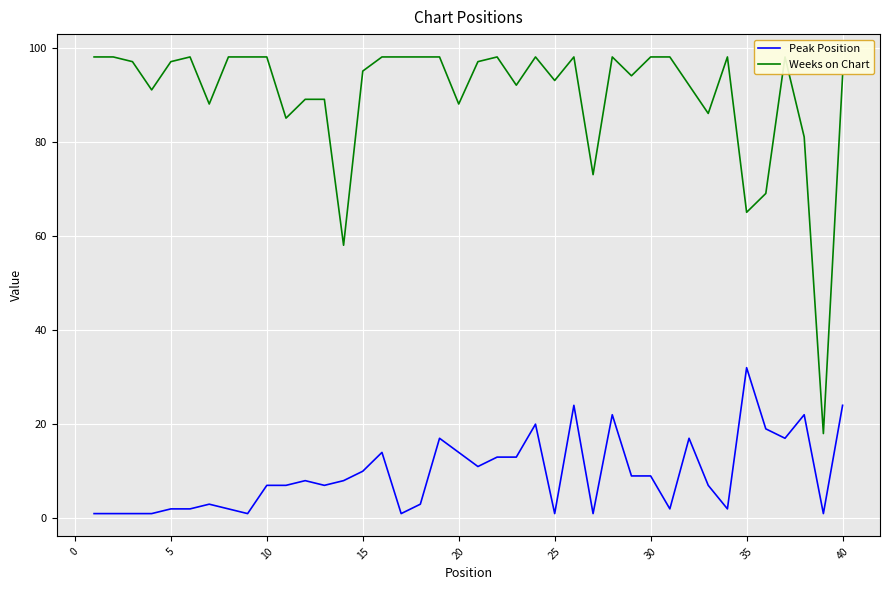

At which label does Peak Position reach its peak?

35